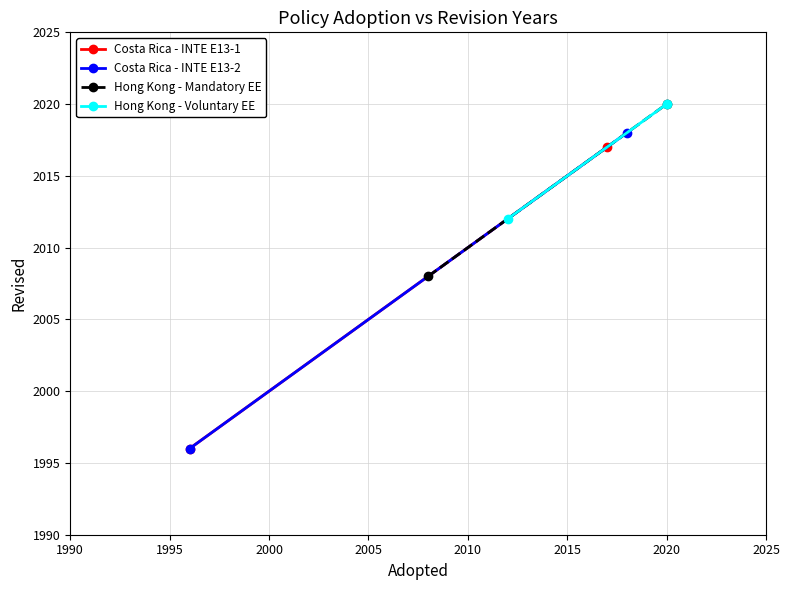

What is the total value across all series at 1990?

8012